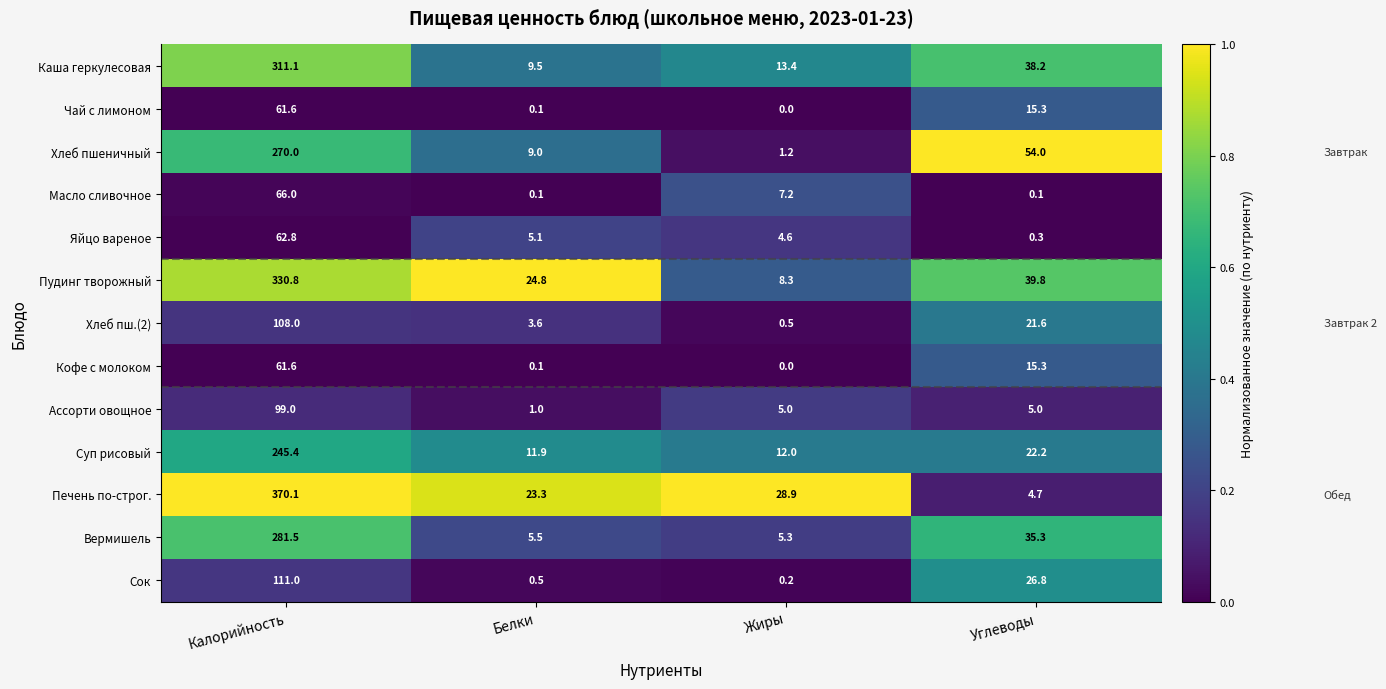

At which category does the chart reach its peak across all series?

Калорийность